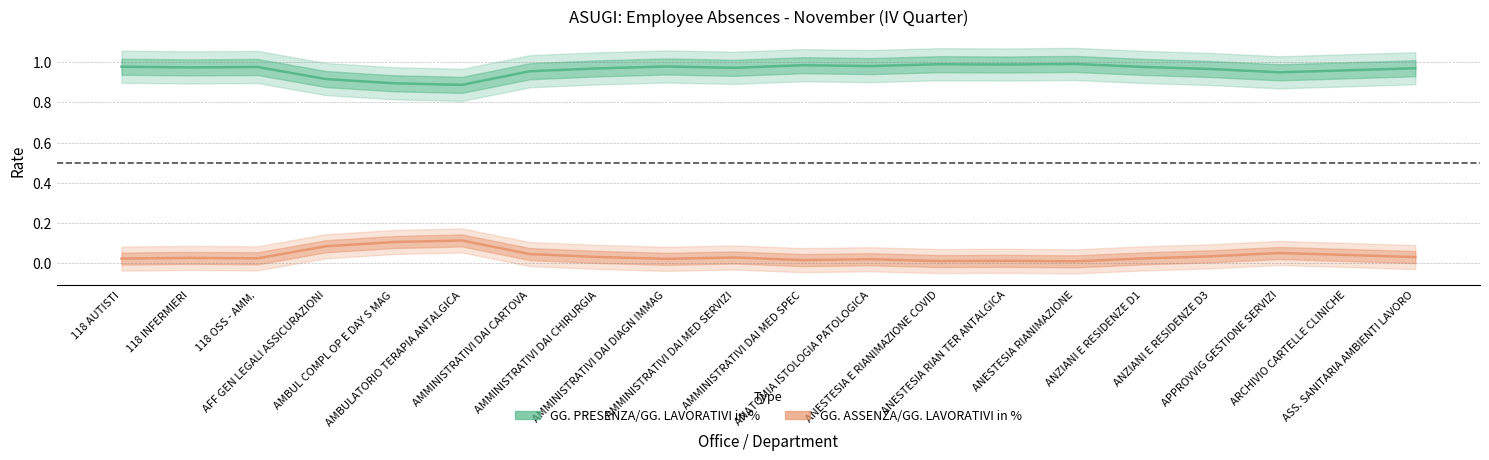

True or false: GG. PRESENZA/GG. LAVORATIVI in % and GG. ASSENZA/GG. LAVORATIVI in % intersect in this chart.

False